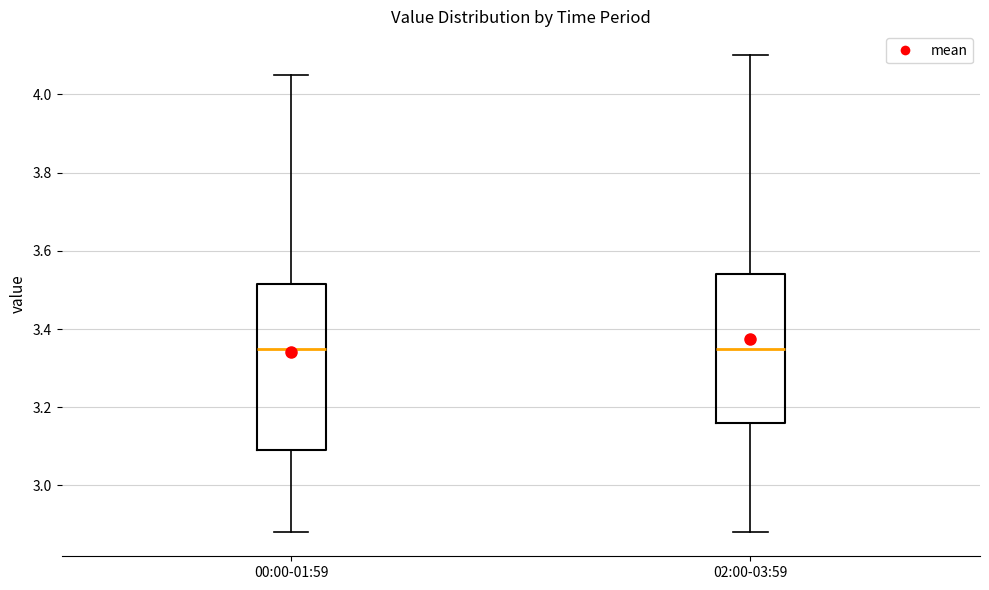

Where does the median line of the box for 00:00-01:59 sit on the y-axis? The values are not printed on the chart, so give them approximately, as read against the axis.

3.36